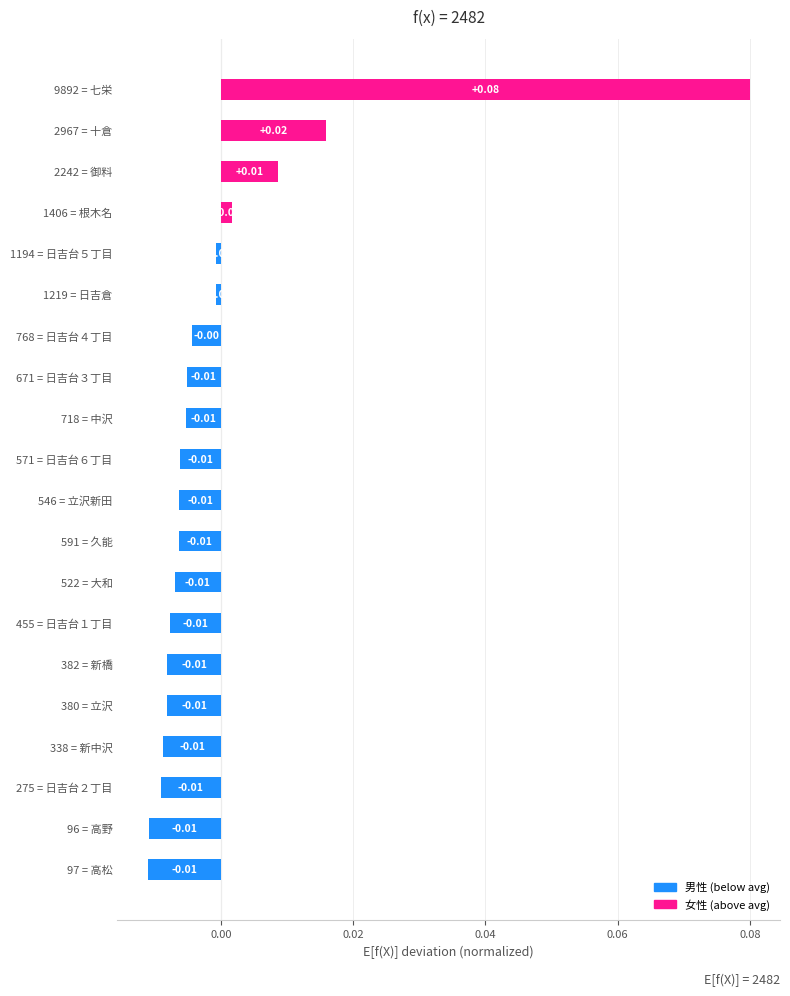

How many categories are shown in the chart?

20